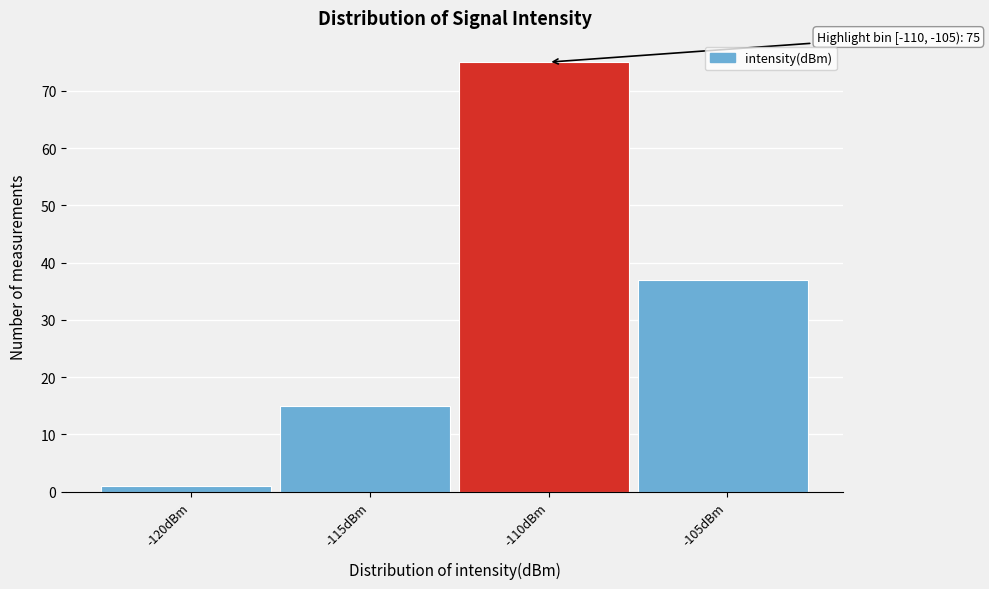

Reading left to right, list all the values displayed in this chart.

-120dBm=1	-115dBm=15	-110dBm=75	-105dBm=37